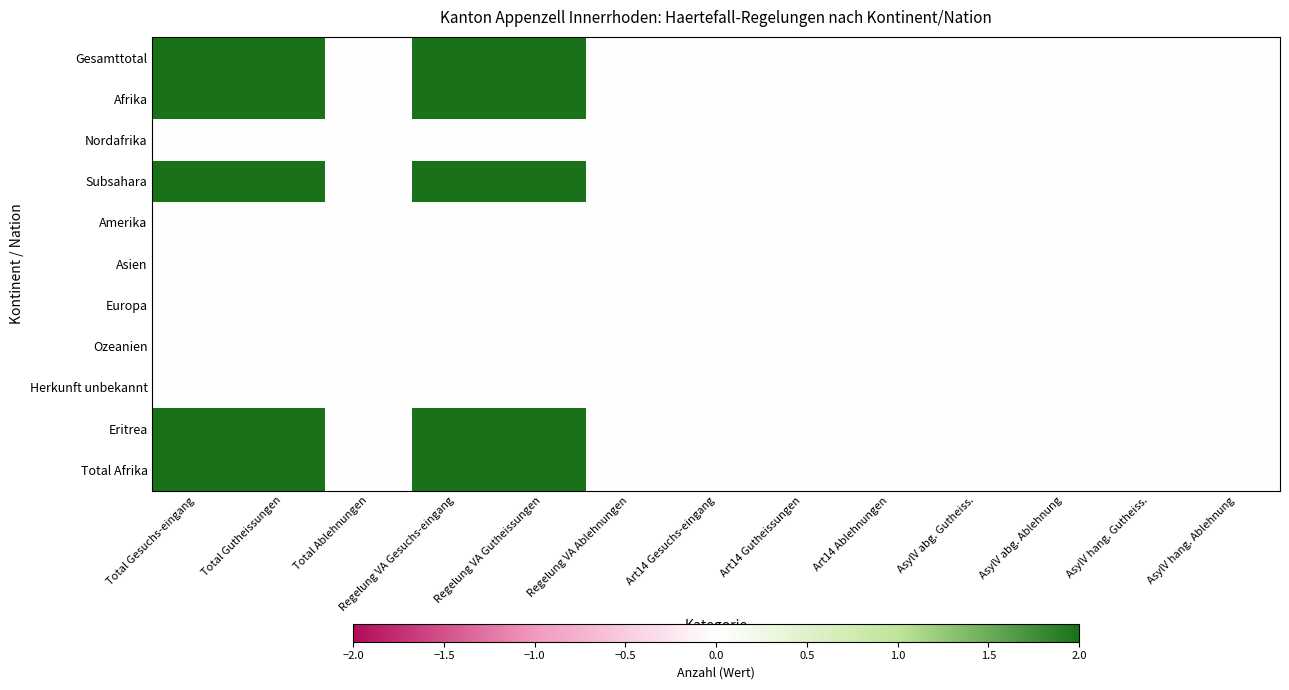

Reading left to right, extract all data points from this chart.

Gesamttotal: Total Gesuchs-eingang=2	Total Gutheissungen=2	Total Ablehnungen=0	Regelung VA Gesuchs-eingang=2	Regelung VA Gutheissungen=2	Regelung VA Ablehnungen=0	Art14 Gesuchs-eingang=0	Art14 Gutheissungen=0	Art14 Ablehnungen=0	AsylV abg. Gutheiss.=0	AsylV abg. Ablehnung=0	AsylV hang. Gutheiss.=0	AsylV hang. Ablehnung=0
Afrika: Total Gesuchs-eingang=2	Total Gutheissungen=2	Total Ablehnungen=0	Regelung VA Gesuchs-eingang=2	Regelung VA Gutheissungen=2	Regelung VA Ablehnungen=0	Art14 Gesuchs-eingang=0	Art14 Gutheissungen=0	Art14 Ablehnungen=0	AsylV abg. Gutheiss.=0	AsylV abg. Ablehnung=0	AsylV hang. Gutheiss.=0	AsylV hang. Ablehnung=0
Nordafrika: Total Gesuchs-eingang=0	Total Gutheissungen=0	Total Ablehnungen=0	Regelung VA Gesuchs-eingang=0	Regelung VA Gutheissungen=0	Regelung VA Ablehnungen=0	Art14 Gesuchs-eingang=0	Art14 Gutheissungen=0	Art14 Ablehnungen=0	AsylV abg. Gutheiss.=0	AsylV abg. Ablehnung=0	AsylV hang. Gutheiss.=0	AsylV hang. Ablehnung=0
Subsahara: Total Gesuchs-eingang=2	Total Gutheissungen=2	Total Ablehnungen=0	Regelung VA Gesuchs-eingang=2	Regelung VA Gutheissungen=2	Regelung VA Ablehnungen=0	Art14 Gesuchs-eingang=0	Art14 Gutheissungen=0	Art14 Ablehnungen=0	AsylV abg. Gutheiss.=0	AsylV abg. Ablehnung=0	AsylV hang. Gutheiss.=0	AsylV hang. Ablehnung=0
Amerika: Total Gesuchs-eingang=0	Total Gutheissungen=0	Total Ablehnungen=0	Regelung VA Gesuchs-eingang=0	Regelung VA Gutheissungen=0	Regelung VA Ablehnungen=0	Art14 Gesuchs-eingang=0	Art14 Gutheissungen=0	Art14 Ablehnungen=0	AsylV abg. Gutheiss.=0	AsylV abg. Ablehnung=0	AsylV hang. Gutheiss.=0	AsylV hang. Ablehnung=0
Asien: Total Gesuchs-eingang=0	Total Gutheissungen=0	Total Ablehnungen=0	Regelung VA Gesuchs-eingang=0	Regelung VA Gutheissungen=0	Regelung VA Ablehnungen=0	Art14 Gesuchs-eingang=0	Art14 Gutheissungen=0	Art14 Ablehnungen=0	AsylV abg. Gutheiss.=0	AsylV abg. Ablehnung=0	AsylV hang. Gutheiss.=0	AsylV hang. Ablehnung=0
Europa: Total Gesuchs-eingang=0	Total Gutheissungen=0	Total Ablehnungen=0	Regelung VA Gesuchs-eingang=0	Regelung VA Gutheissungen=0	Regelung VA Ablehnungen=0	Art14 Gesuchs-eingang=0	Art14 Gutheissungen=0	Art14 Ablehnungen=0	AsylV abg. Gutheiss.=0	AsylV abg. Ablehnung=0	AsylV hang. Gutheiss.=0	AsylV hang. Ablehnung=0
Ozeanien: Total Gesuchs-eingang=0	Total Gutheissungen=0	Total Ablehnungen=0	Regelung VA Gesuchs-eingang=0	Regelung VA Gutheissungen=0	Regelung VA Ablehnungen=0	Art14 Gesuchs-eingang=0	Art14 Gutheissungen=0	Art14 Ablehnungen=0	AsylV abg. Gutheiss.=0	AsylV abg. Ablehnung=0	AsylV hang. Gutheiss.=0	AsylV hang. Ablehnung=0
Herkunft unbekannt: Total Gesuchs-eingang=0	Total Gutheissungen=0	Total Ablehnungen=0	Regelung VA Gesuchs-eingang=0	Regelung VA Gutheissungen=0	Regelung VA Ablehnungen=0	Art14 Gesuchs-eingang=0	Art14 Gutheissungen=0	Art14 Ablehnungen=0	AsylV abg. Gutheiss.=0	AsylV abg. Ablehnung=0	AsylV hang. Gutheiss.=0	AsylV hang. Ablehnung=0
Eritrea: Total Gesuchs-eingang=2	Total Gutheissungen=2	Total Ablehnungen=0	Regelung VA Gesuchs-eingang=2	Regelung VA Gutheissungen=2	Regelung VA Ablehnungen=0	Art14 Gesuchs-eingang=0	Art14 Gutheissungen=0	Art14 Ablehnungen=0	AsylV abg. Gutheiss.=0	AsylV abg. Ablehnung=0	AsylV hang. Gutheiss.=0	AsylV hang. Ablehnung=0
Total Afrika: Total Gesuchs-eingang=2	Total Gutheissungen=2	Total Ablehnungen=0	Regelung VA Gesuchs-eingang=2	Regelung VA Gutheissungen=2	Regelung VA Ablehnungen=0	Art14 Gesuchs-eingang=0	Art14 Gutheissungen=0	Art14 Ablehnungen=0	AsylV abg. Gutheiss.=0	AsylV abg. Ablehnung=0	AsylV hang. Gutheiss.=0	AsylV hang. Ablehnung=0